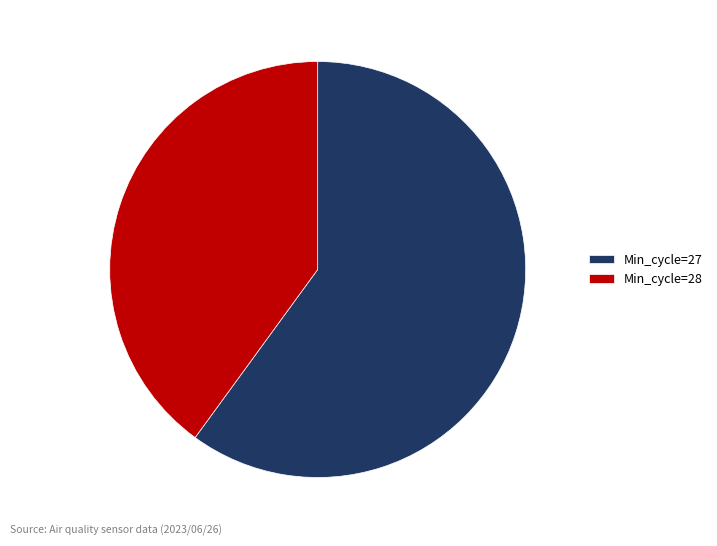

Which slice represents more than half of the pie?

Min_cycle=27